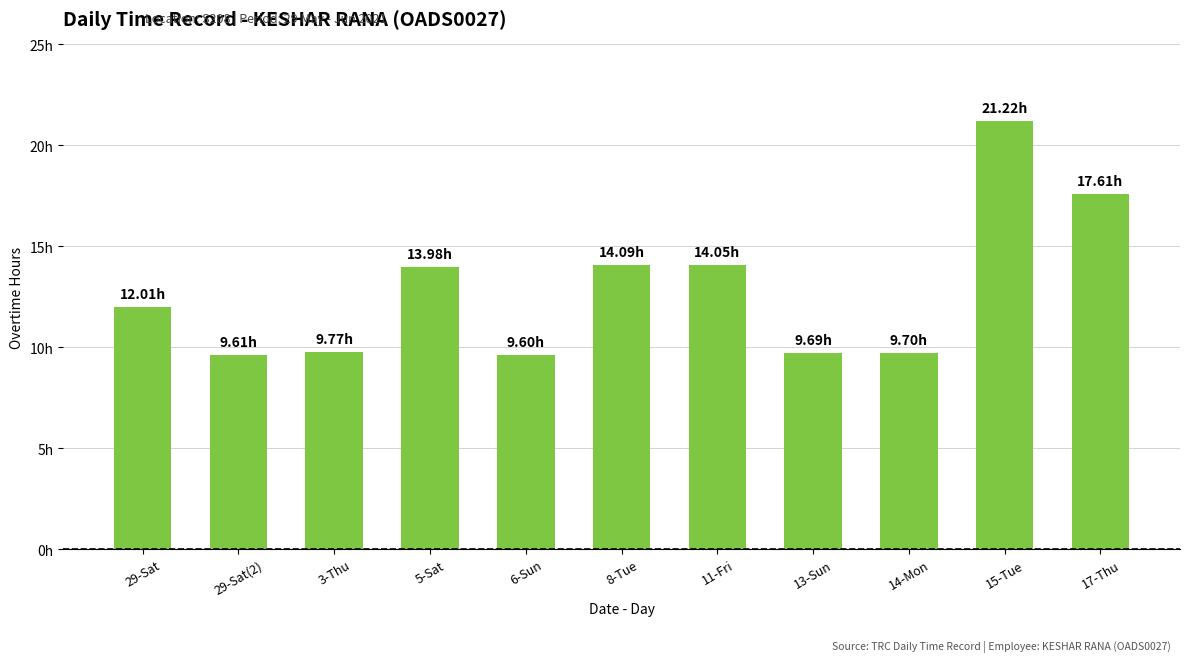

Are the bars horizontal?

No